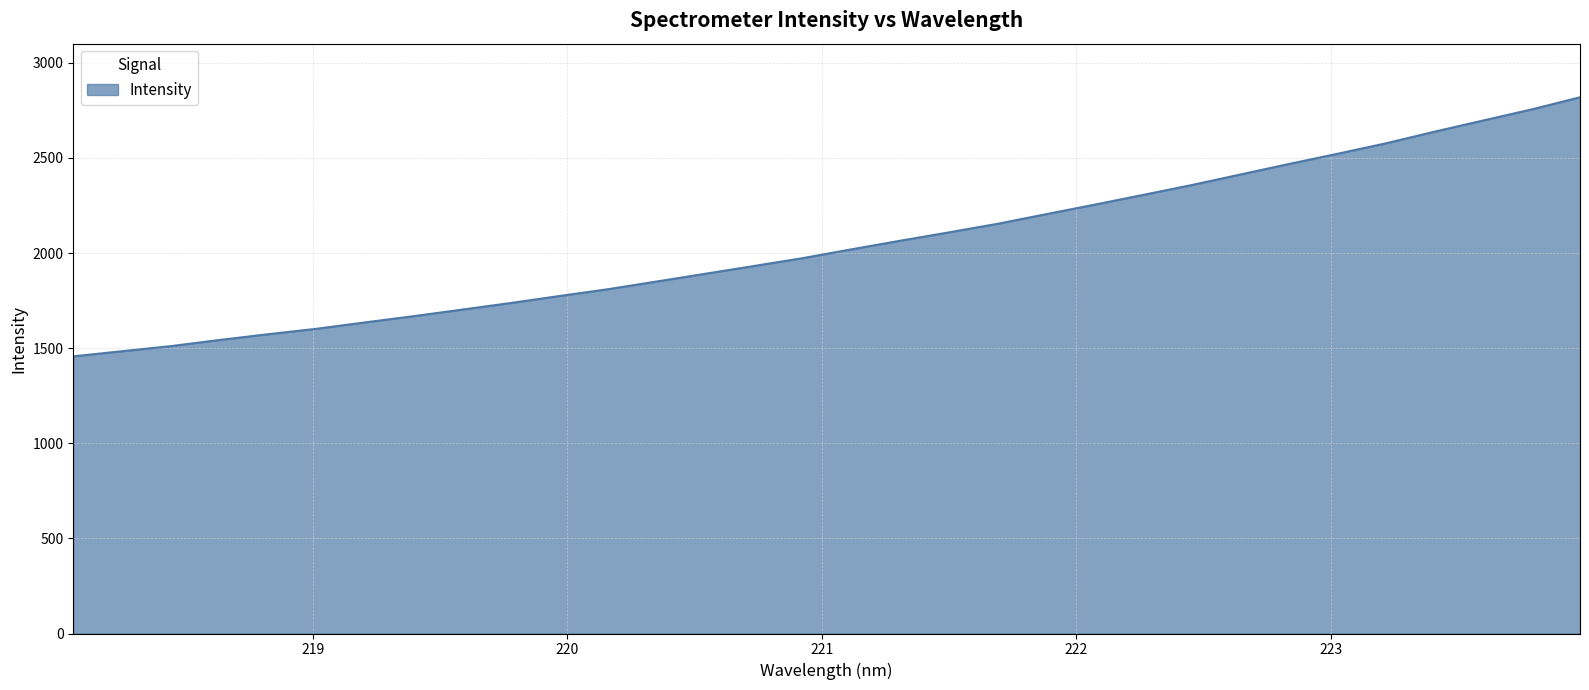

What is the smallest value displayed?

1456.9